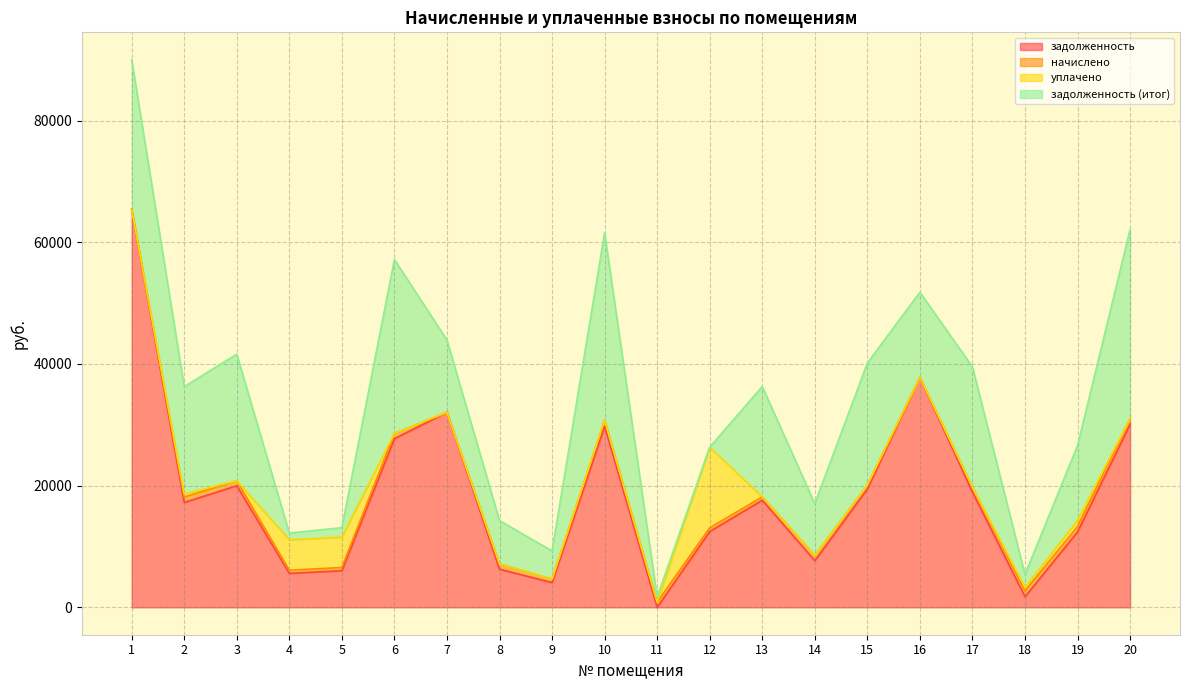

Does the chart display data point markers on the line(s)?

No